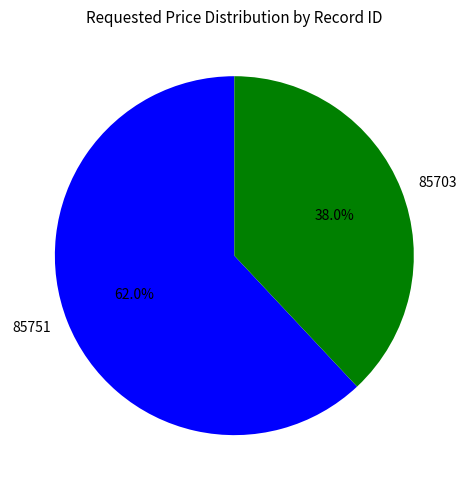

Which category has the smallest portion of the pie?

85703